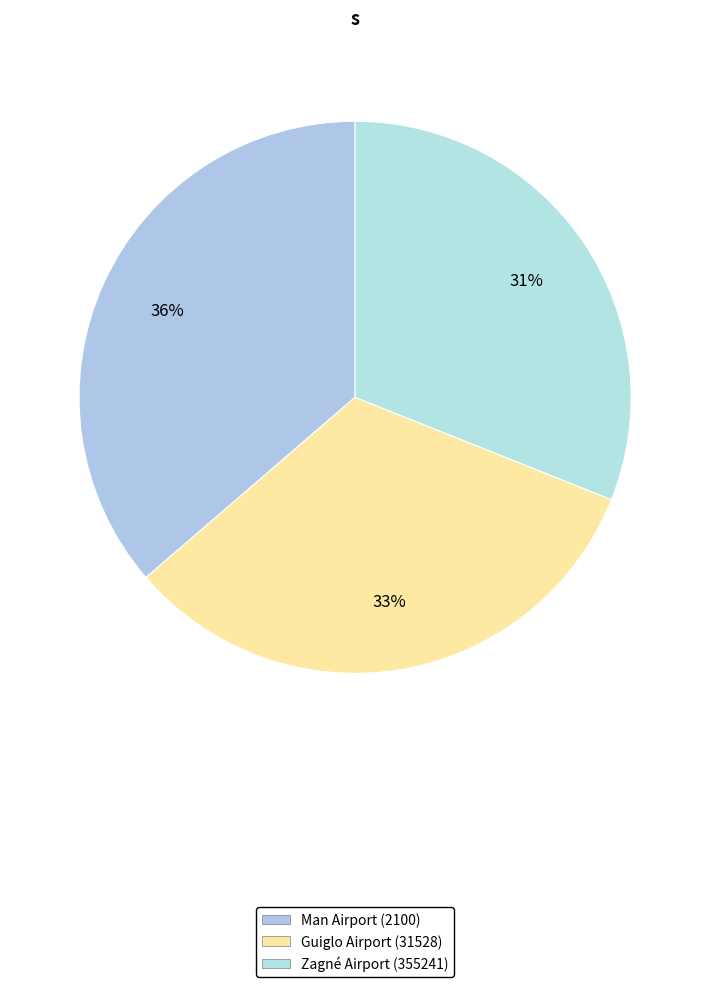

To the nearest percent, what is the average slice percentage?

33%